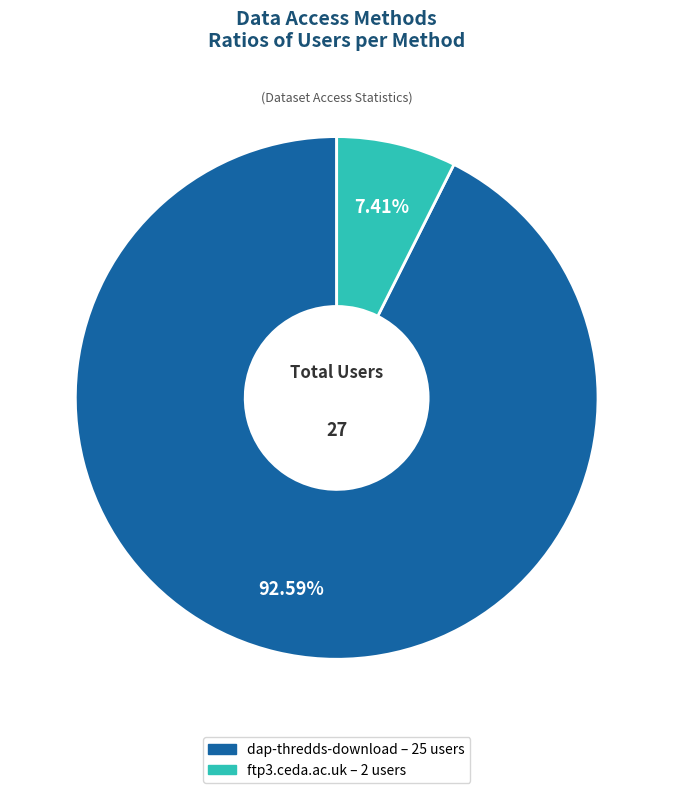

How many segments does this pie chart have?

2